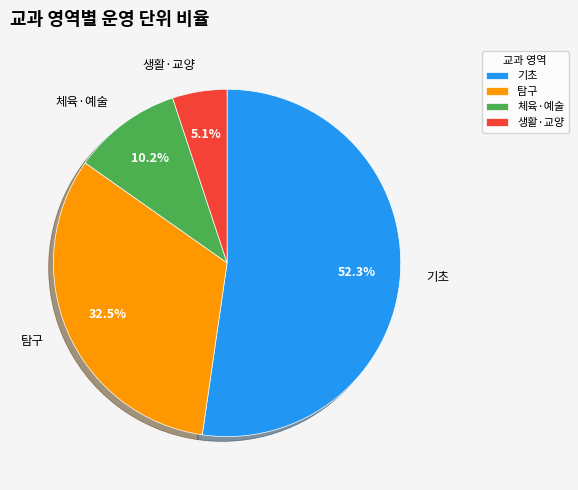

Rank the categories by value from lowest to highest.

생활·교양, 체육·예술, 탐구, 기초